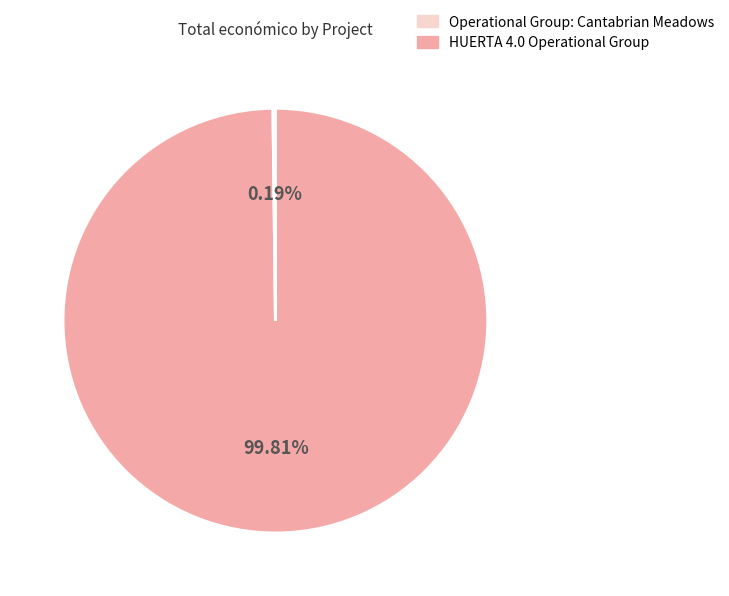

Is there any slice that represents more than half of the pie?

Yes